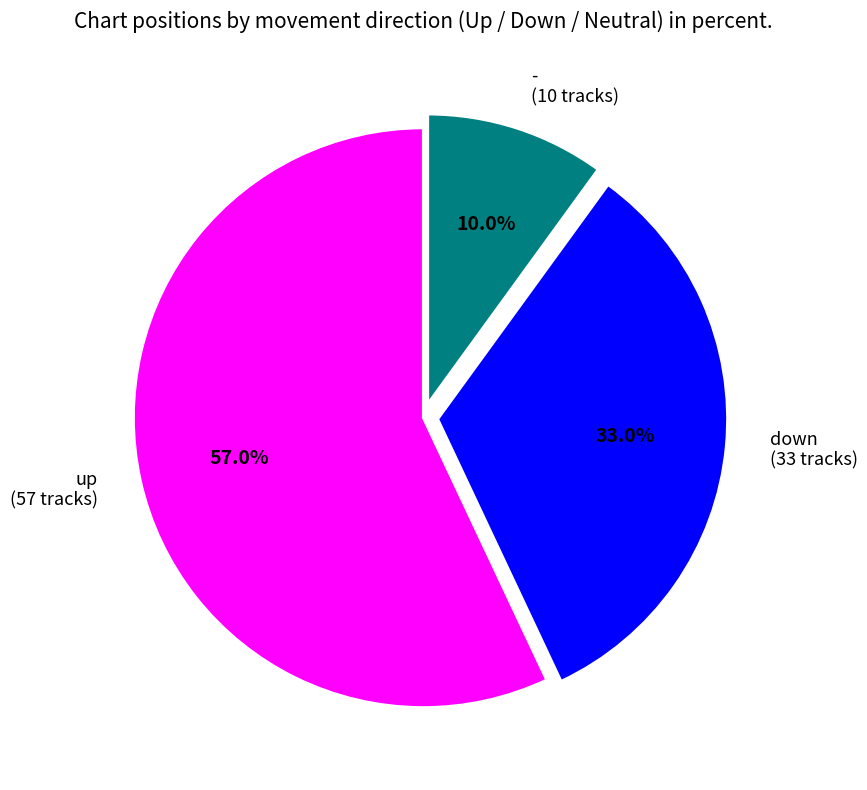

To the nearest percent, what is the difference between the largest and smallest slice percentages?

47%